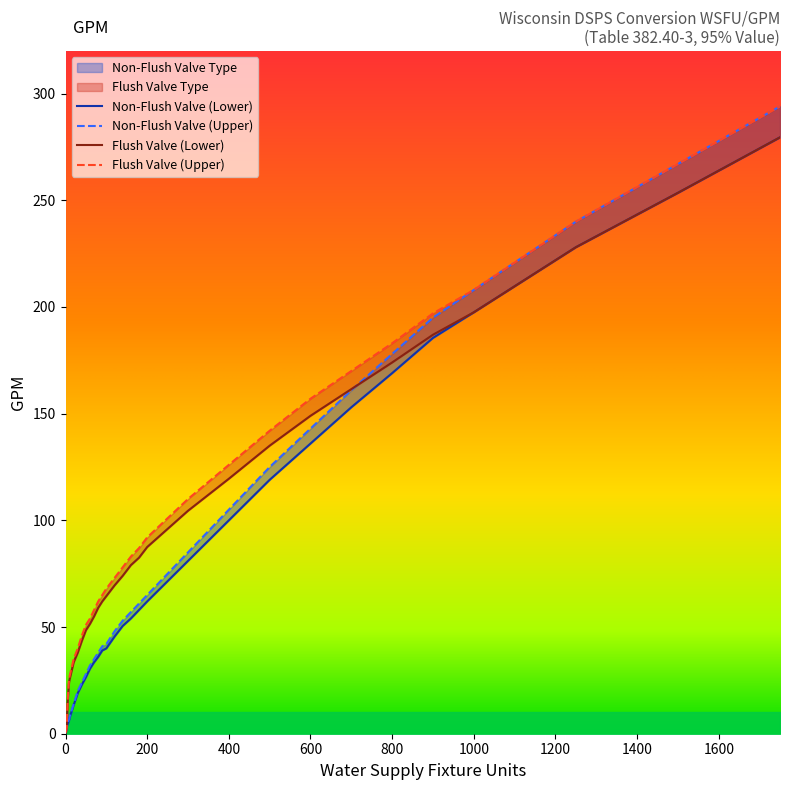

True or false: Non-Flush Valve (Lower) and Non-Flush Valve (Upper) intersect in this chart.

False